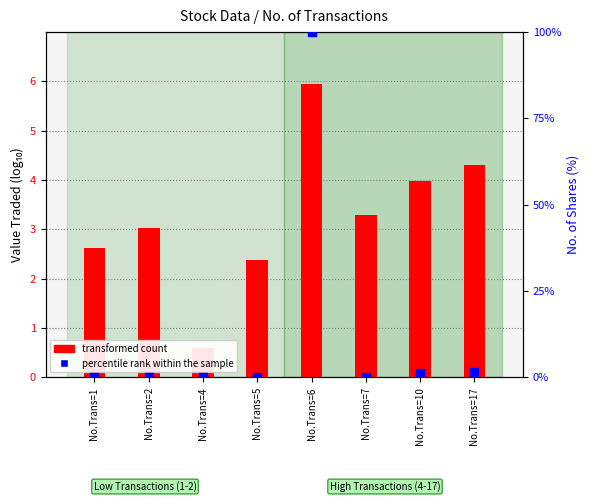

What is the total value across all series at No.Trans=1?

2.7